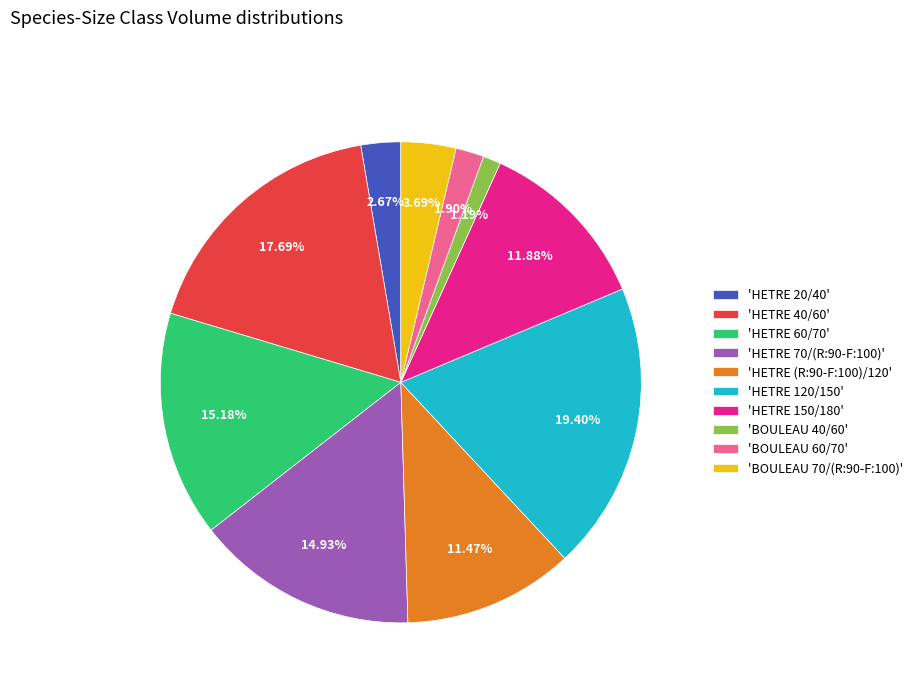

Is there a majority slice in this chart?

No